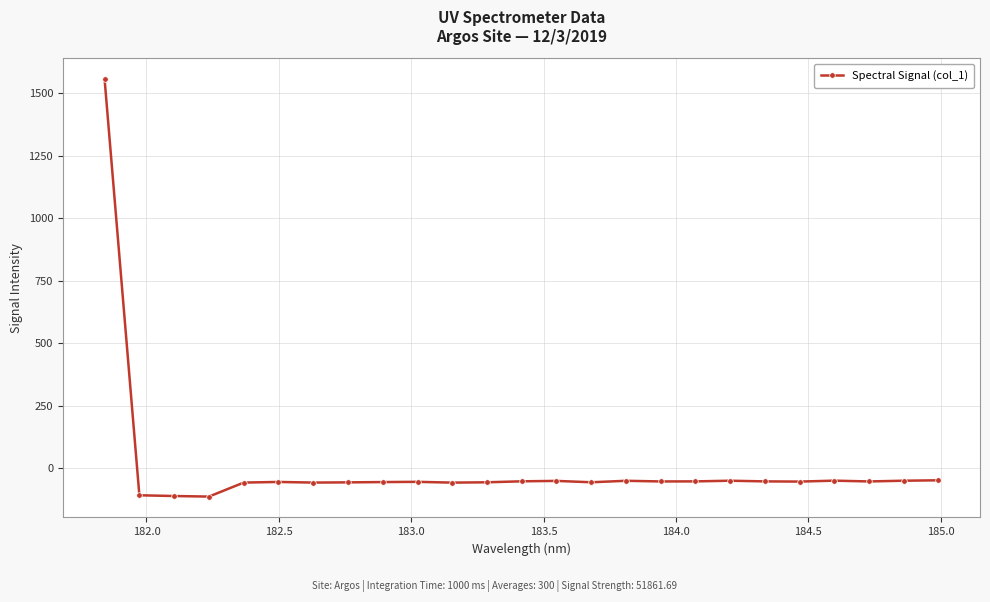

Is this an area chart (filled region under the line)?

No